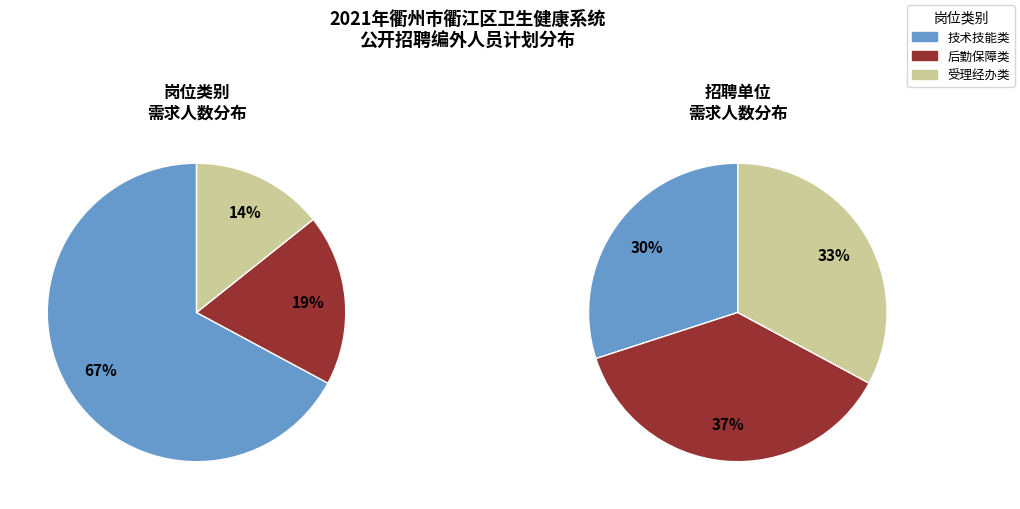

True or false: 受理经办类 accounts for 3% of the total.

False